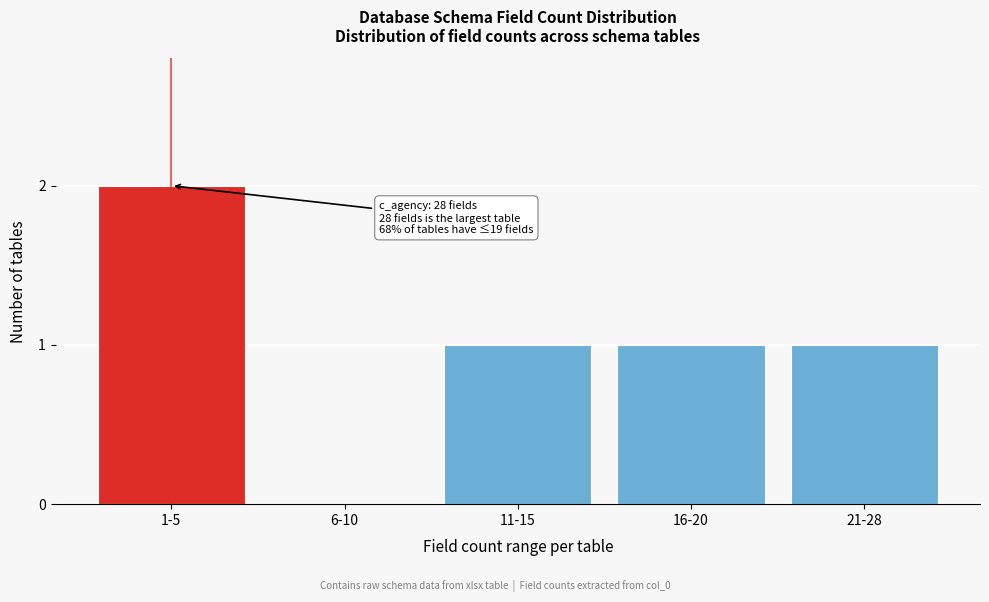

Reading left to right, list all the values displayed in this chart.

1-5=2	6-10=0	11-15=1	16-20=1	21-28=1